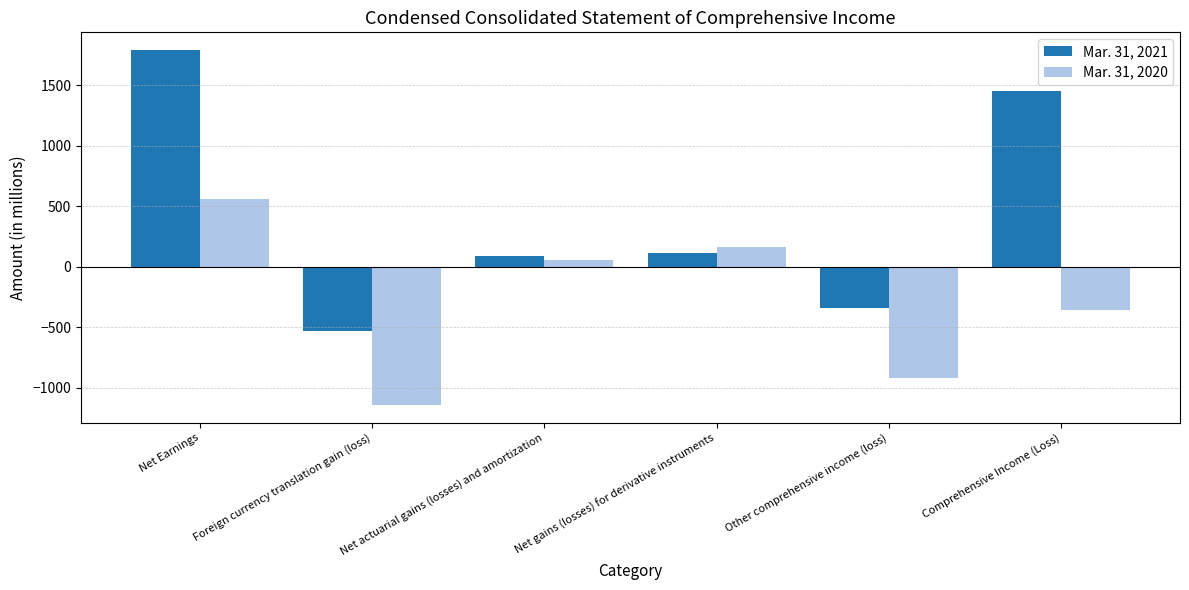

What is the difference between the highest and lowest values at Foreign currency translation gain (loss)?

608